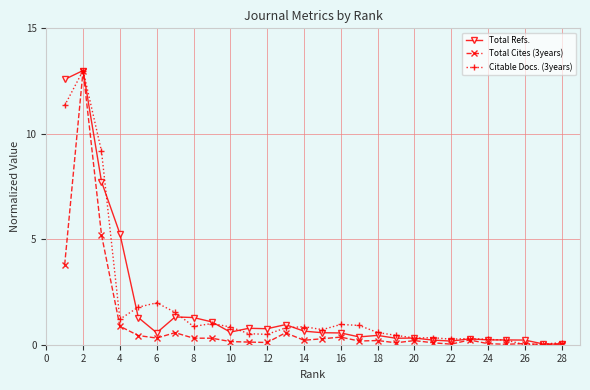

At how many categories does at least one series exceed 7?

3